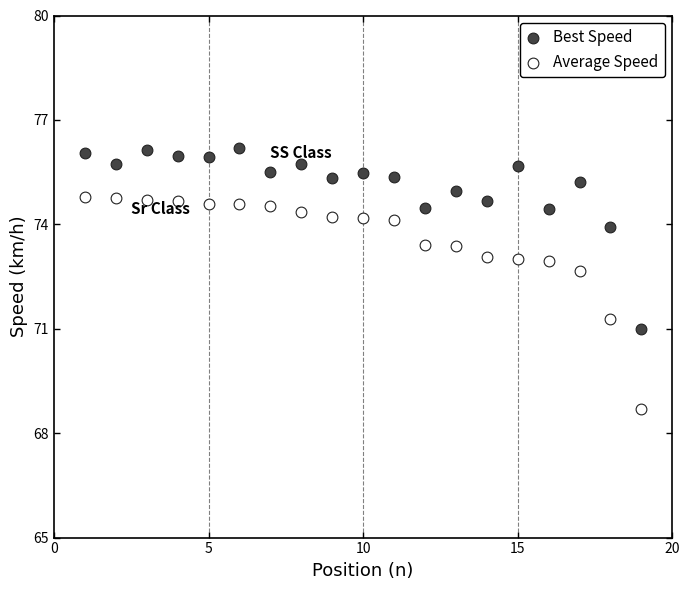

Which series reaches the minimum Y coordinate?

Average Speed